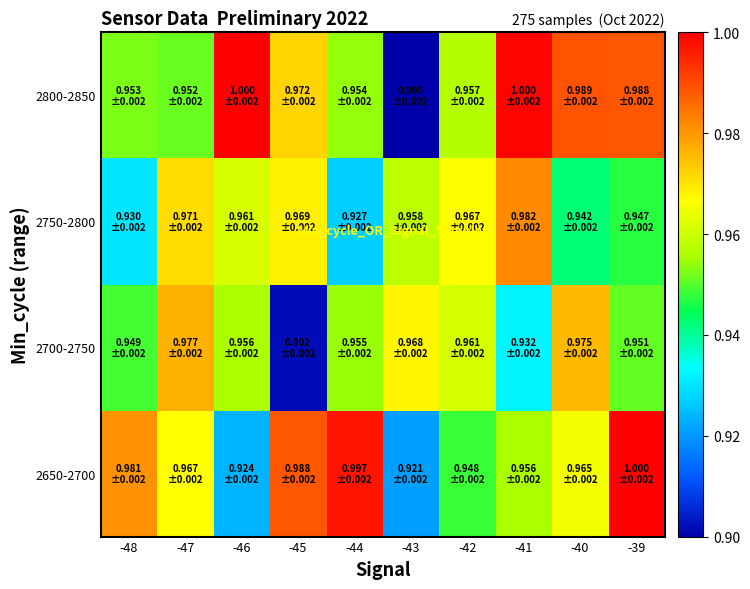

Which series has the largest total across all categories?

2800-2850